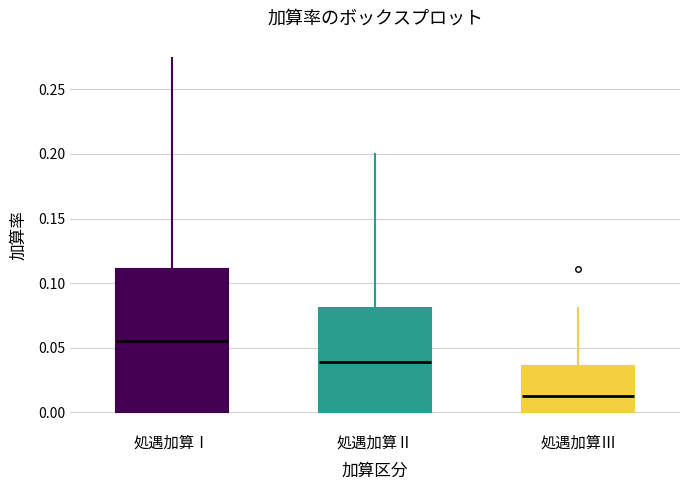

Which box has the lowest median line?

処遇加算Ⅲ